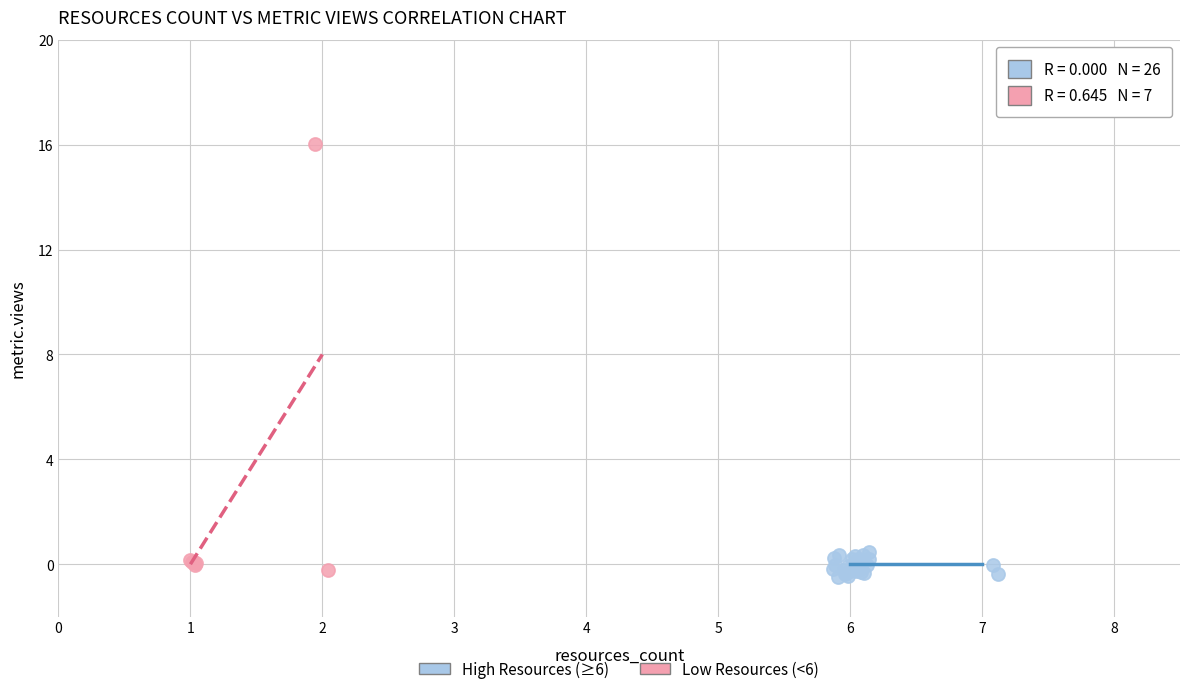

What are all the series names shown in the legend?

High Resources (≥6), Low Resources (<6)